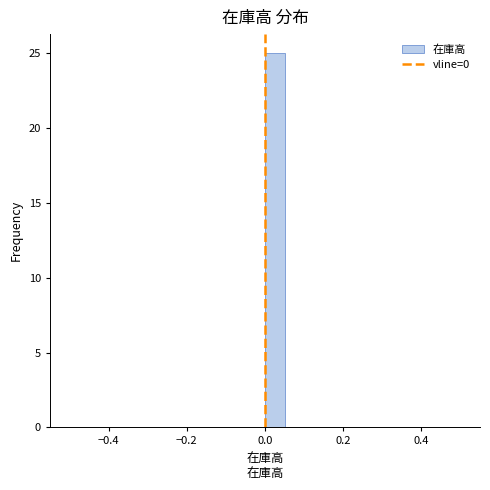

Around what value on the x-axis is the tallest bar? Give the approximate position of its centre, as read against the axis.

0.02